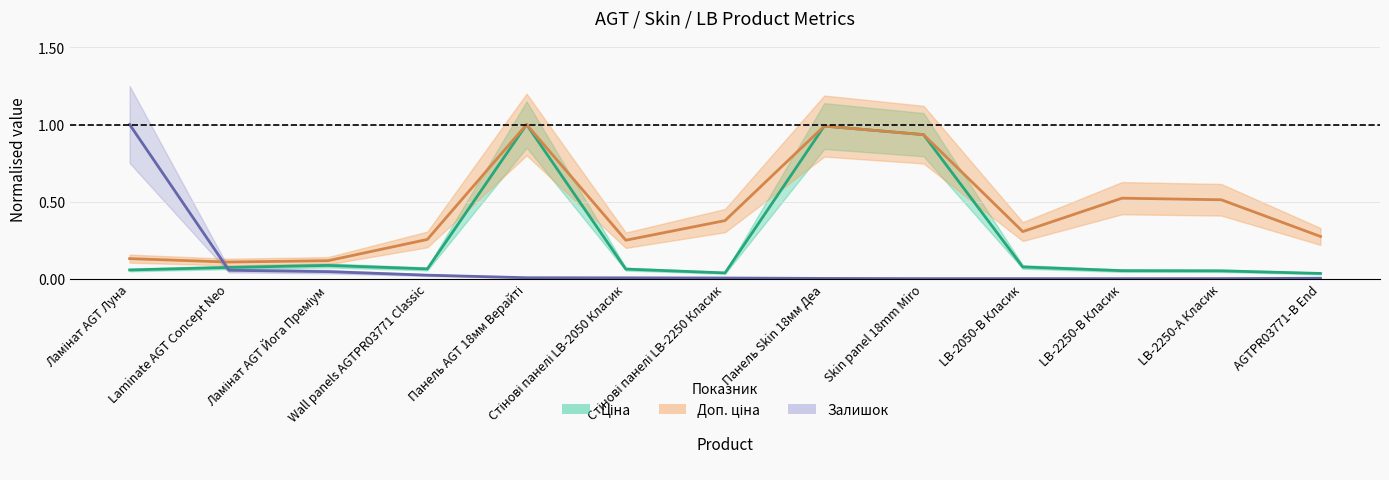

At which label does Залишок reach its peak?

Ламінат AGT Луна